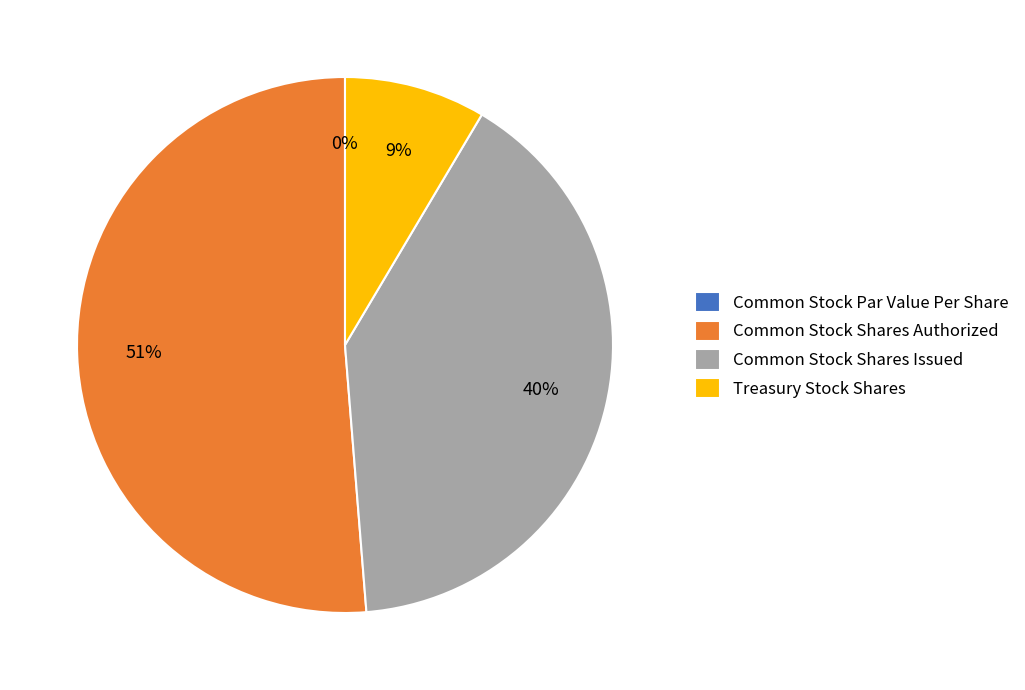

What is the largest slice in the pie chart?

Common Stock Shares Authorized